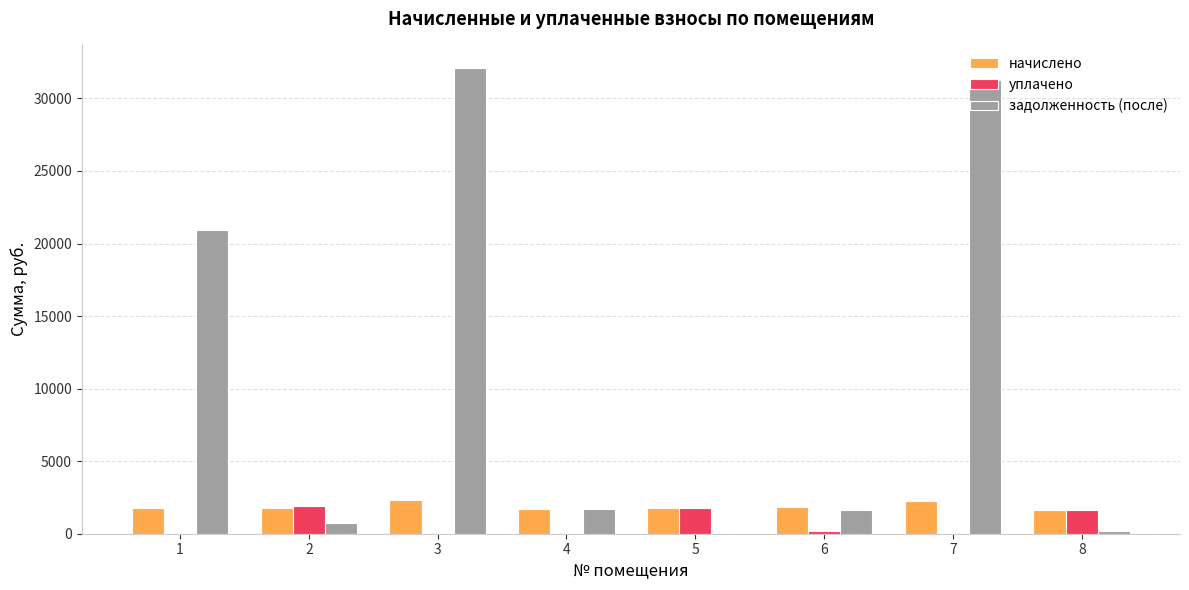

What is the sum of the задолженность (после) values at 4 and 1?

22643.6